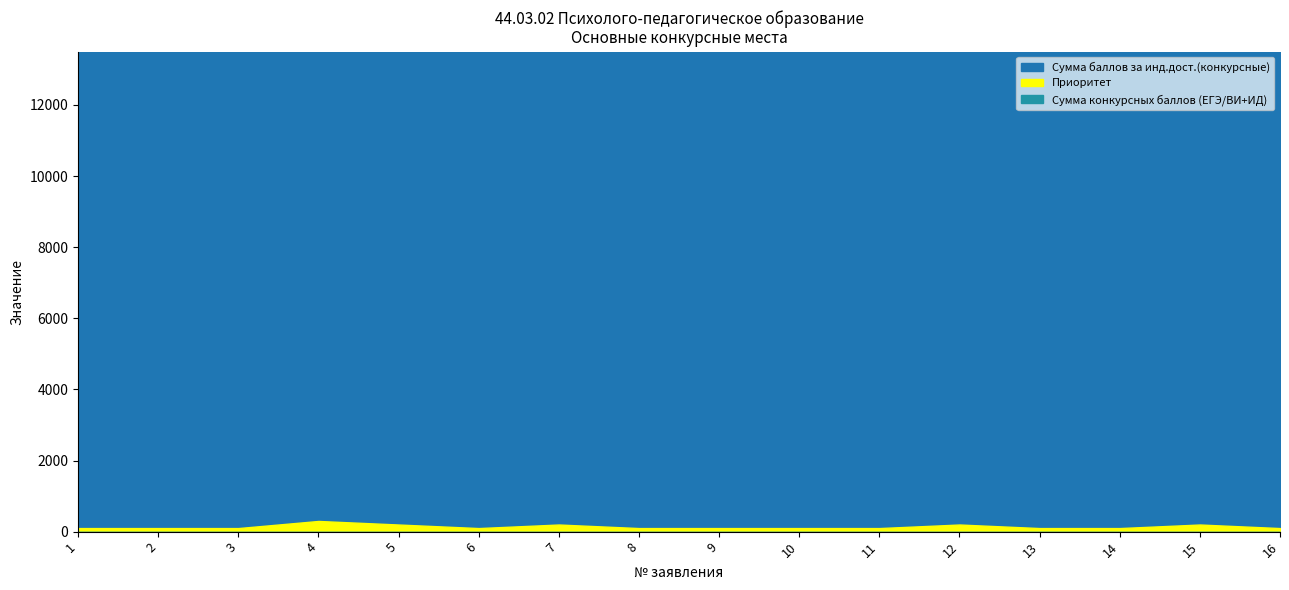

Which label corresponds to the smallest value in the chart?

1